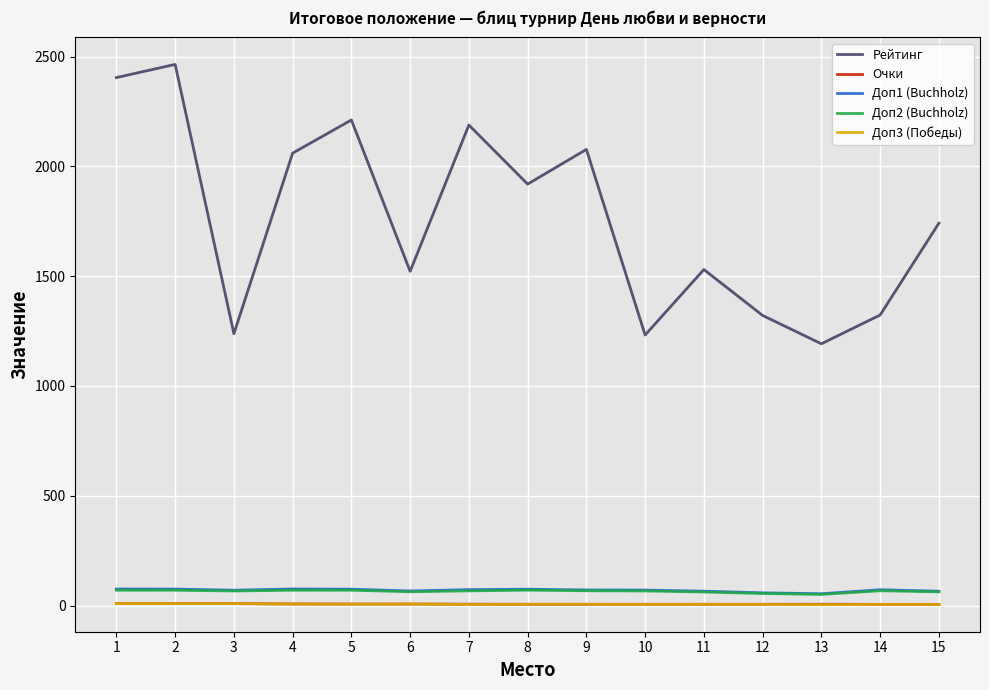

True or false: Доп1 (Buchholz) and Рейтинг cross at least once.

False